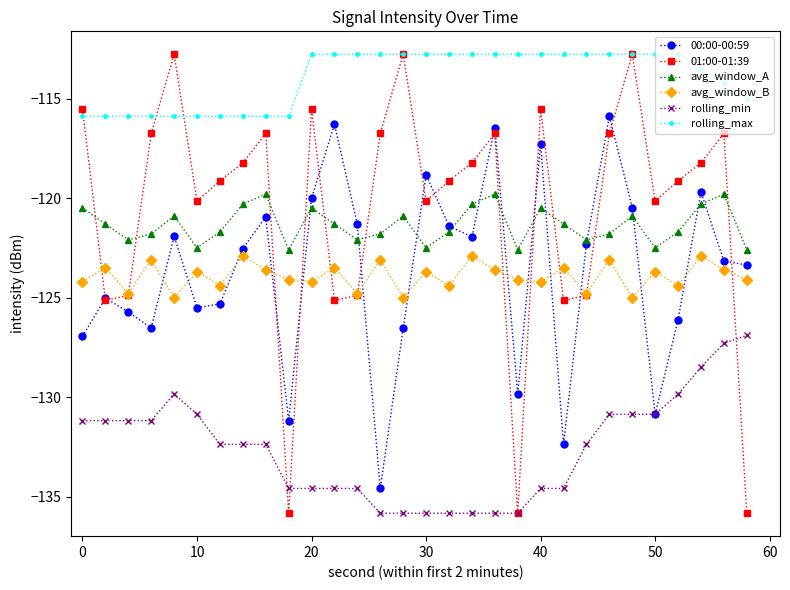

True or false: 00:00-00:59 and rolling_max cross at least once.

False